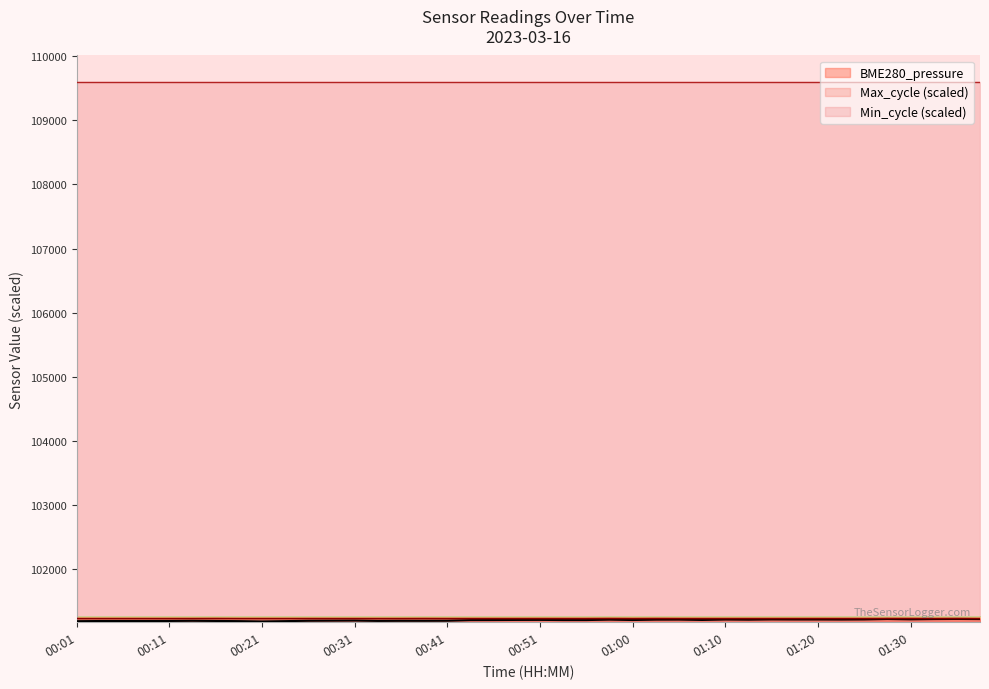

List the labels in order of Max_cycle value, smallest first.

00:33, 00:46, 00:01, 00:36, 00:09, 00:11, 00:21, 00:55, 01:00, 01:13, 00:31, 00:53, 01:08, 00:18, 00:41, 01:22, 00:23, 00:28, 01:34, 01:17, 01:25, 01:37, 00:43, 01:15, 00:48, 00:06, 00:04, 01:10, 00:14, 01:32, 01:20, 00:26, 00:51, 01:05, 00:38, 01:27, 01:03, 00:16, 01:30, 00:58